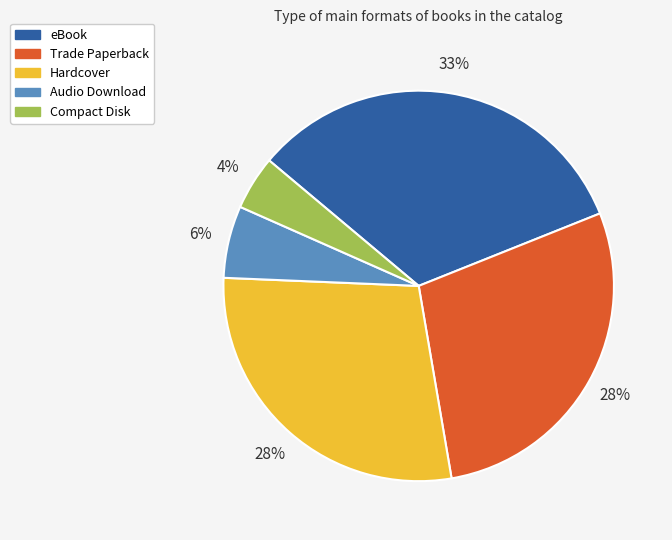

Count the number of slices in the pie.

5